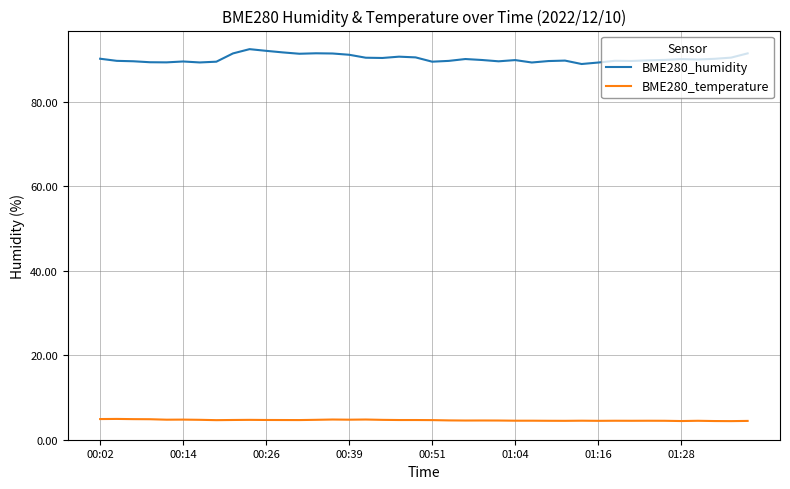

List the series in order of their peak value, lowest first.

BME280_temperature, BME280_humidity